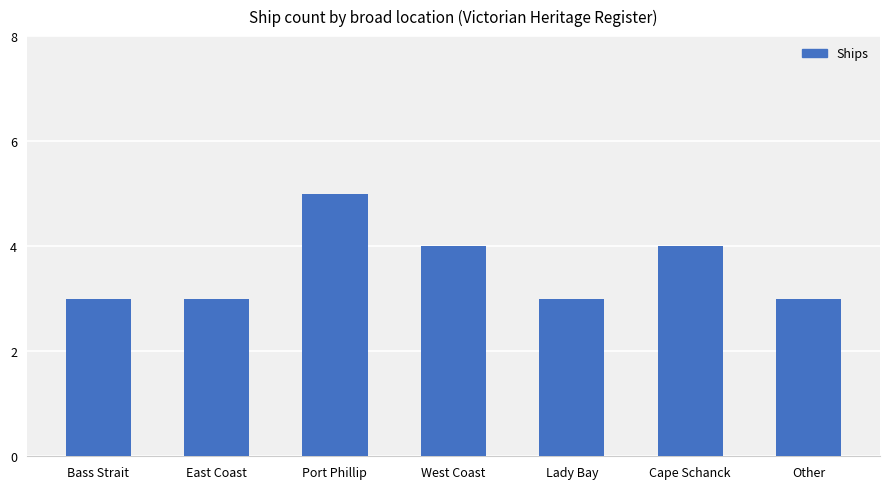

How many data points does each series have?

7